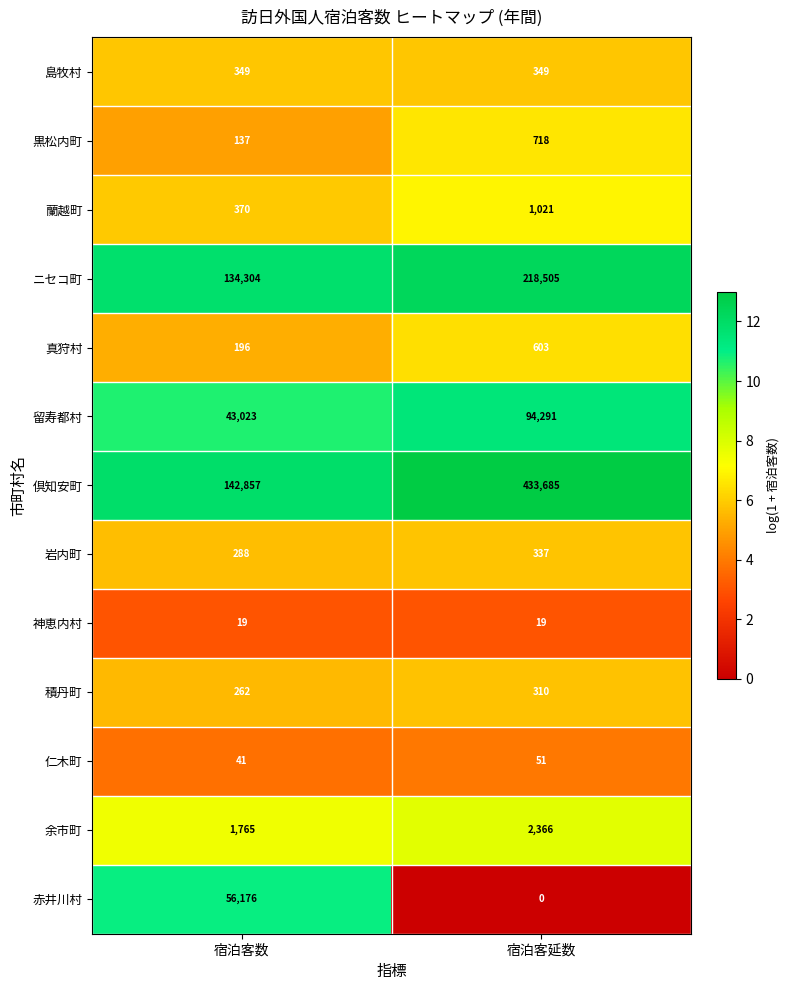

What is the total value across all series at 宿泊客数?

379787